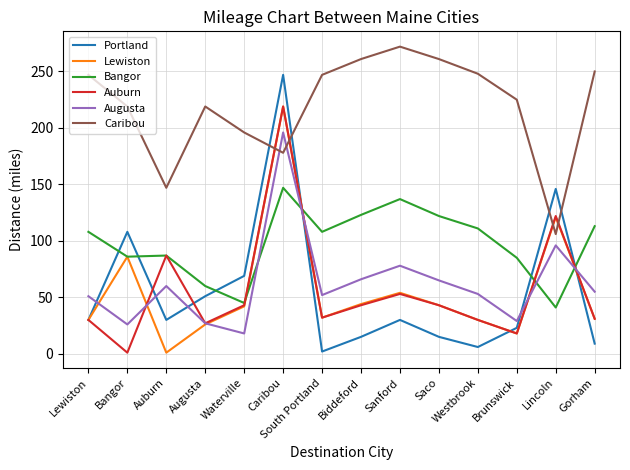

Which series changed the most between Bangor and Westbrook?

Portland